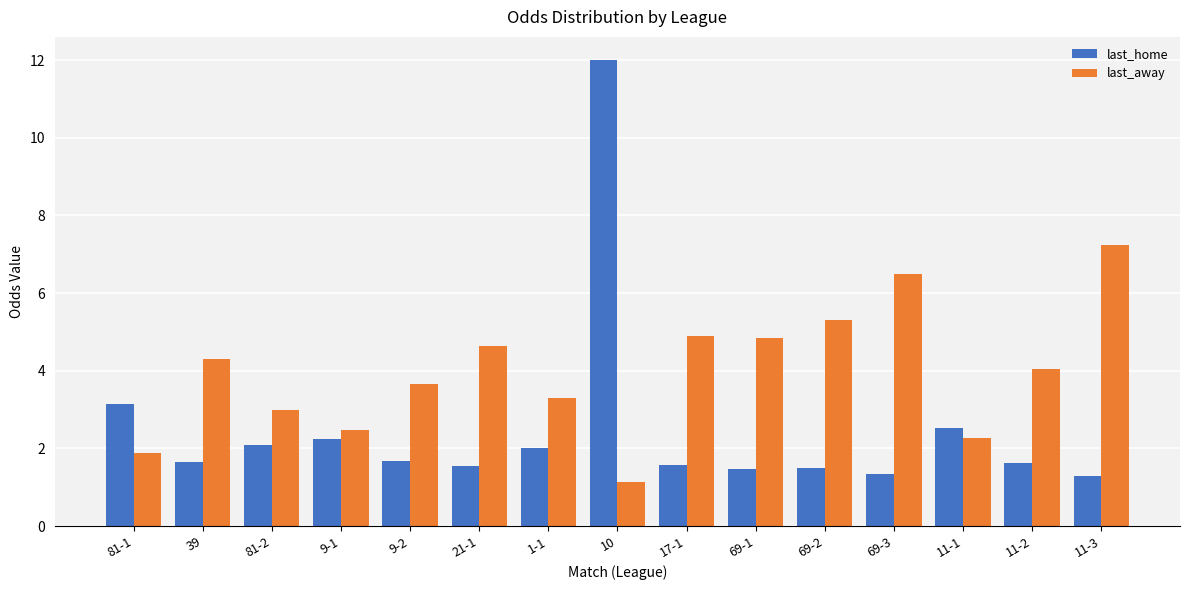

What are all the series names shown in the legend?

last_home, last_away